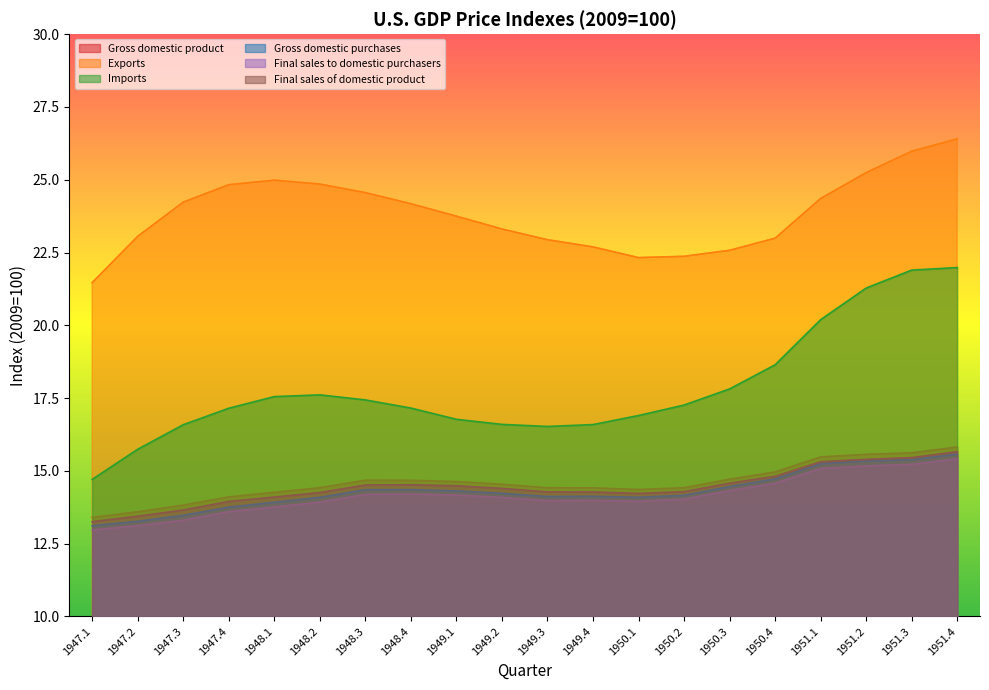

What is the difference between the maximum and minimum values in the Final sales to domestic purchasers series?

2.4